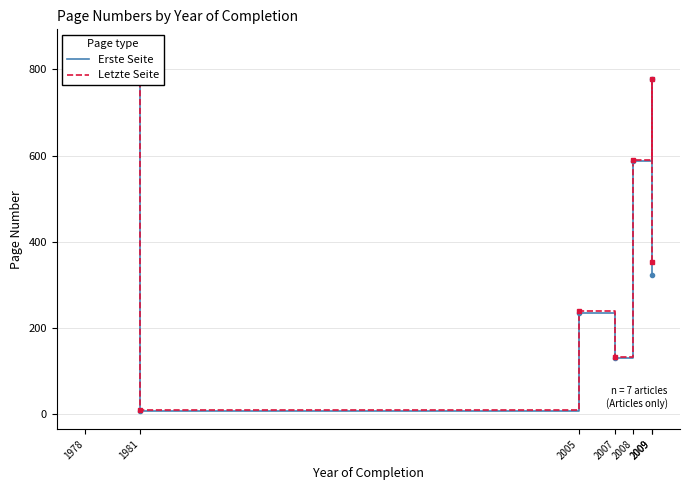

Rank the series by their maximum value, from lowest to highest.

Erste Seite, Letzte Seite